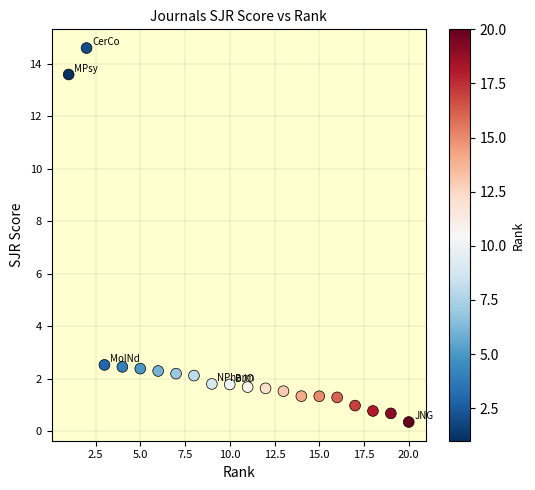

What is the range of X values (max minus min)?

19.0